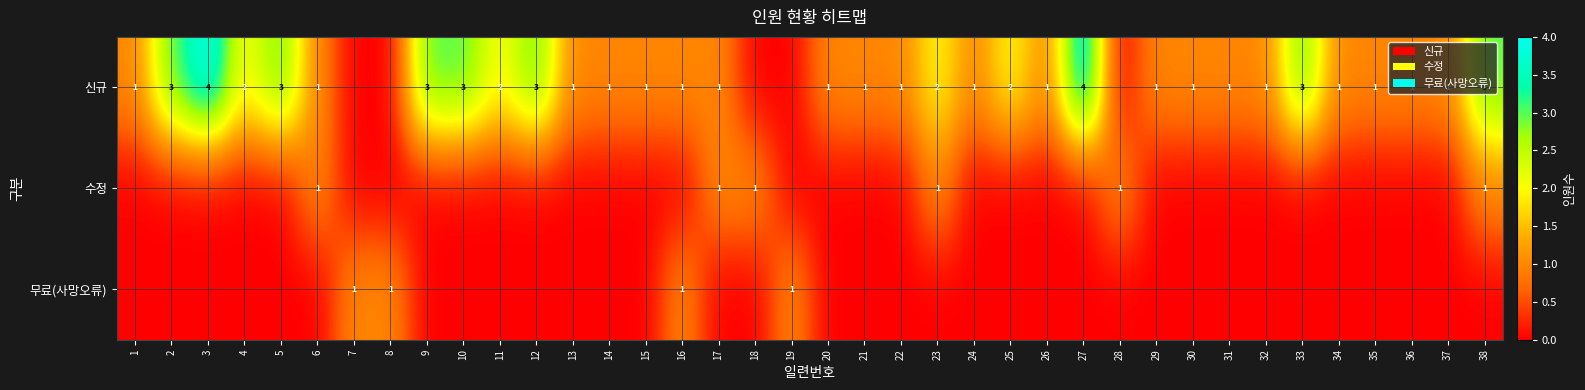

Is it true that 신규 equals 4 at 5?

False